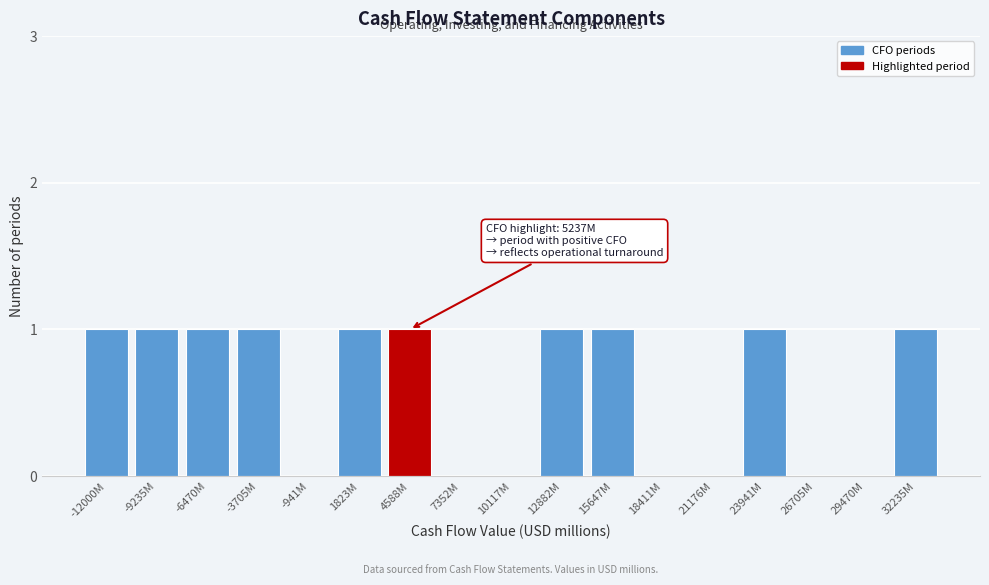

Reading left to right, what are all the values shown in this chart?

-12000M=1	-9235M=1	-6470M=1	-3705M=1	-941M=0	1823M=1	4588M=1	7352M=0	10117M=0	12882M=1	15647M=1	18411M=0	21176M=0	23941M=1	26705M=0	29470M=0	32235M=1